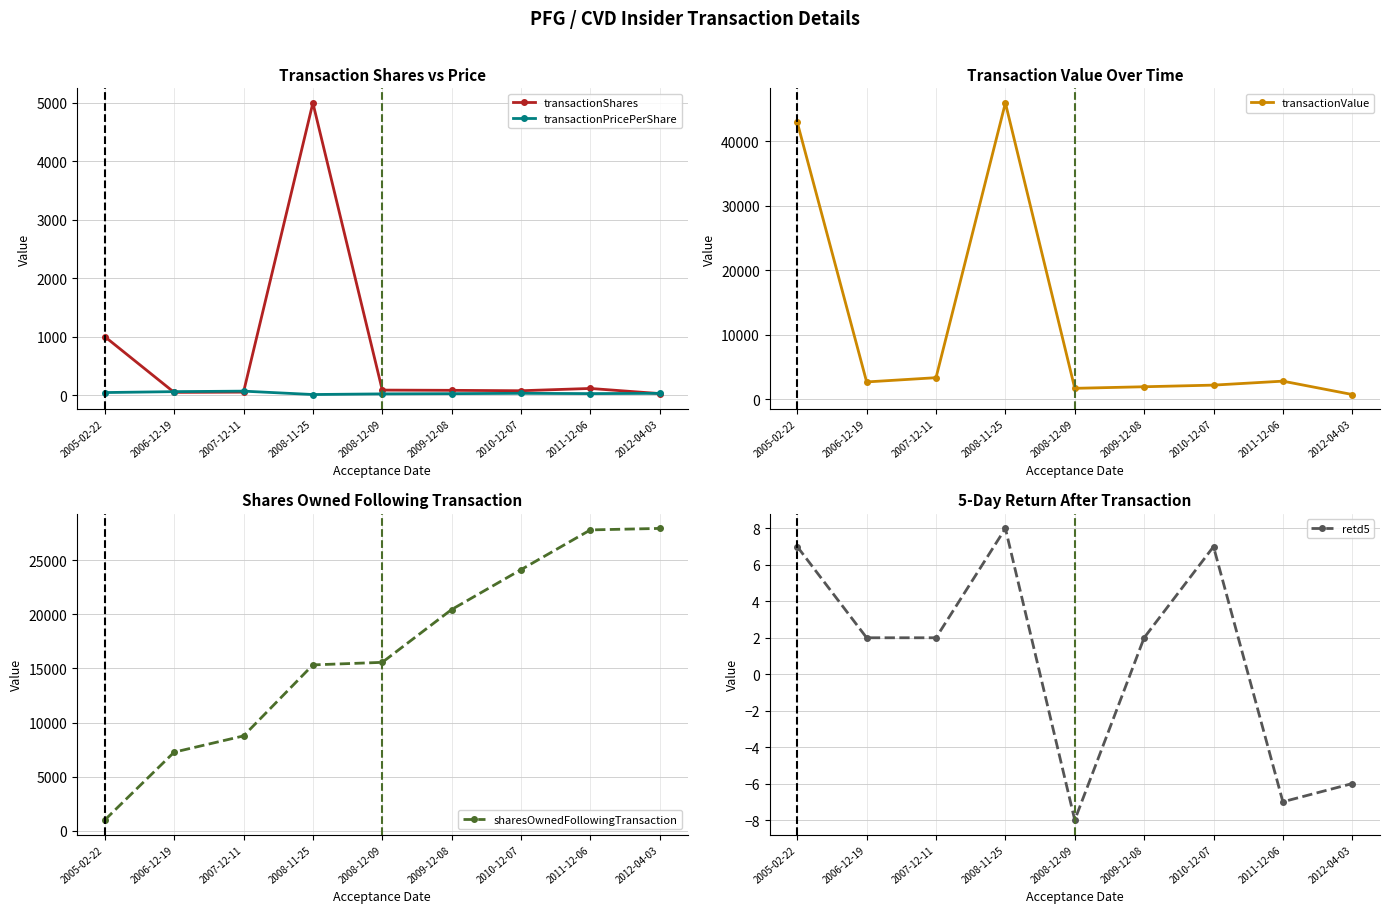

Which category has the highest value across all series?

2008-11-25